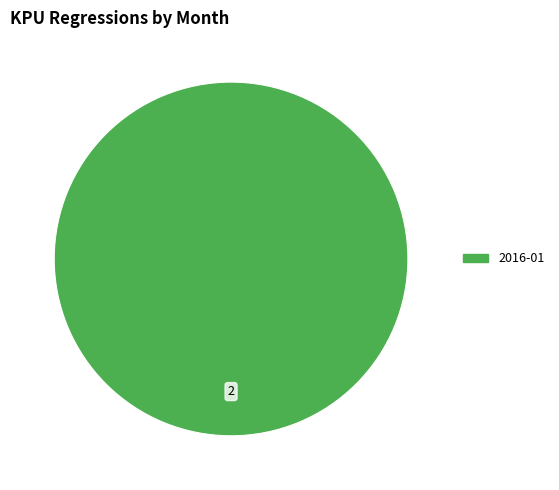

Is there any slice that represents more than half of the pie?

Yes